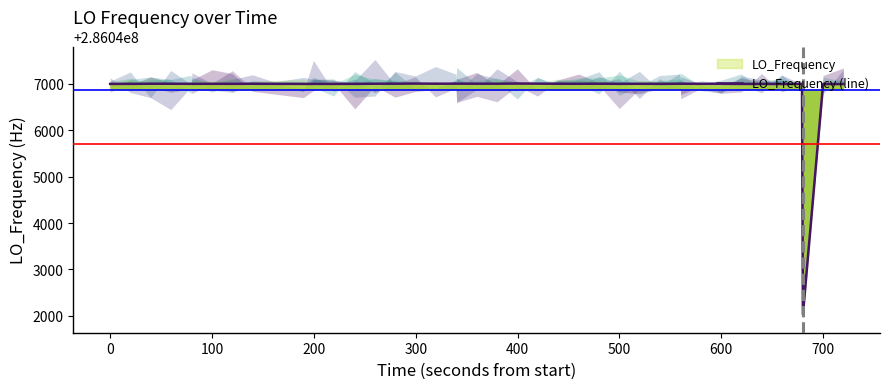

How many points are higher than both their immediate neighbors (excluding endpoints)?

11